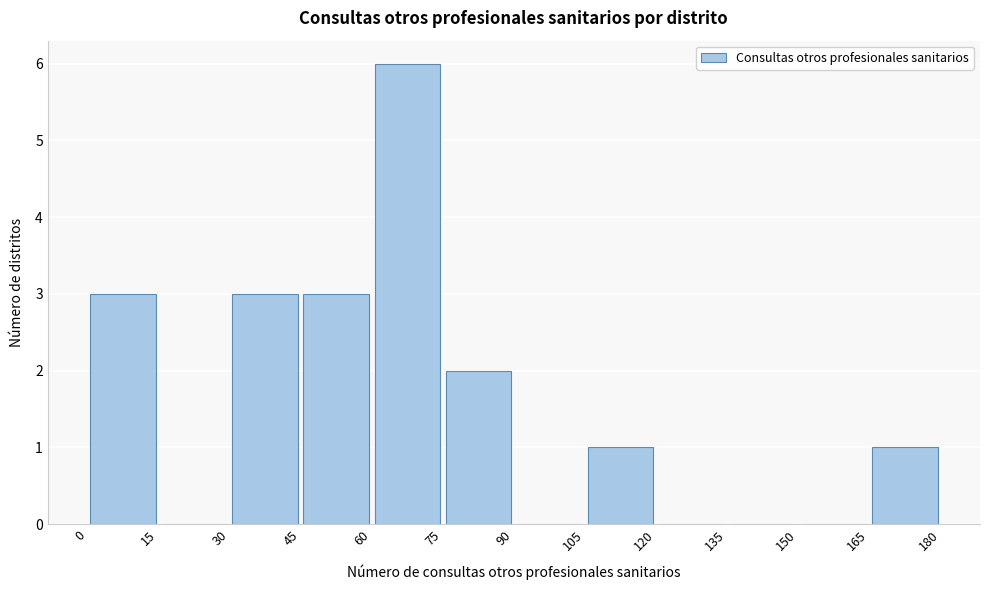

Which range on the x-axis has the tallest bar?

60 to 75